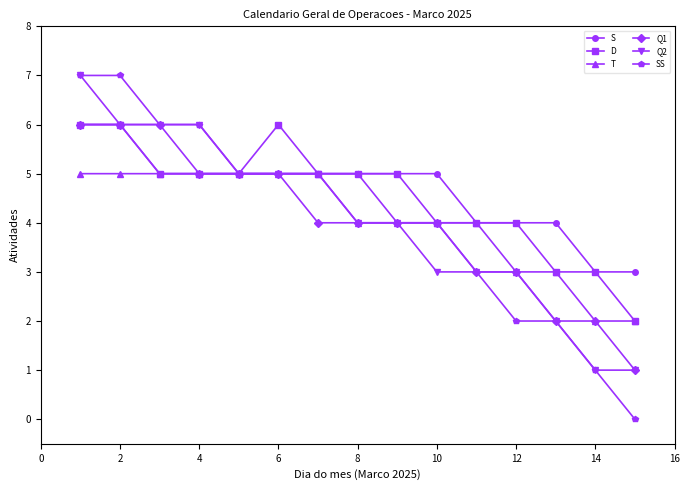

What are all the series names shown in the legend?

S, D, T, Q1, Q2, SS